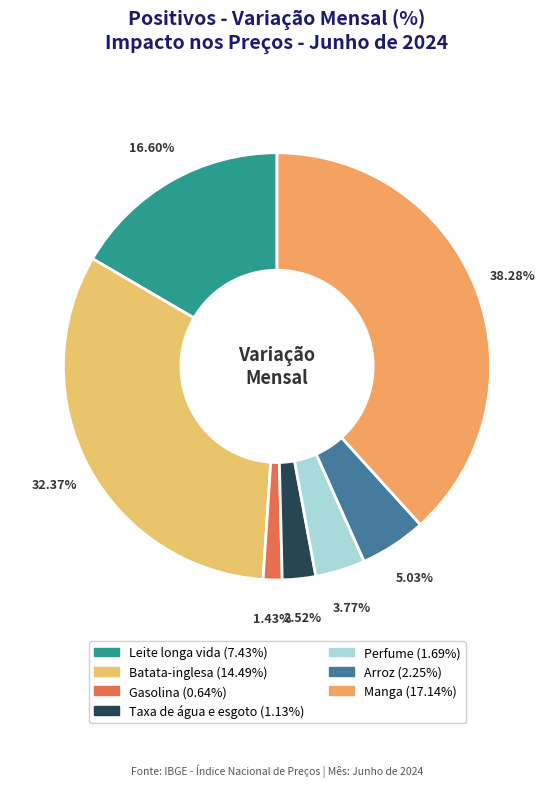

Does Leite longa vida account for over 50% of the chart?

No